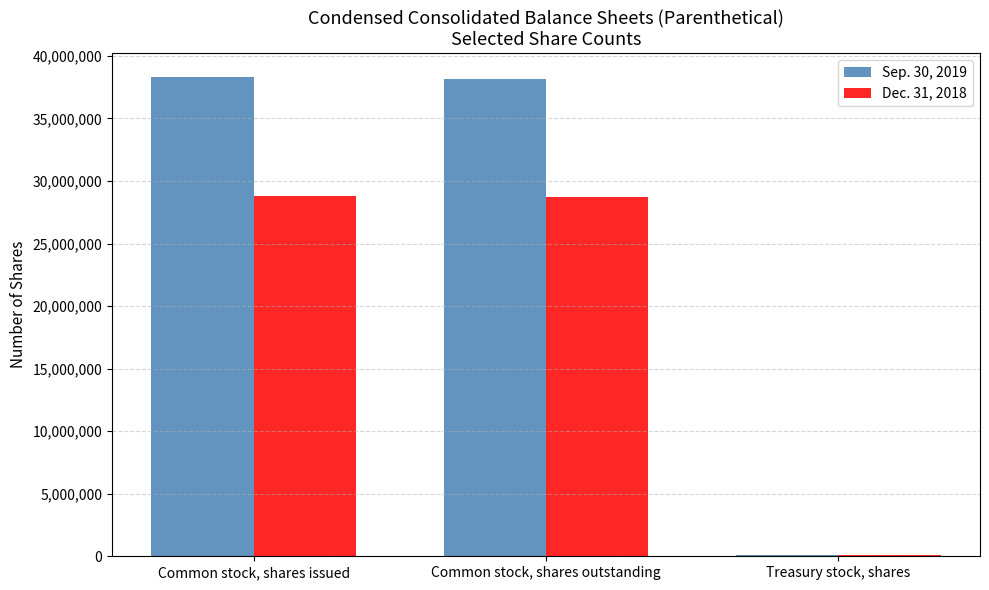

What is the greatest value displayed?

38295006